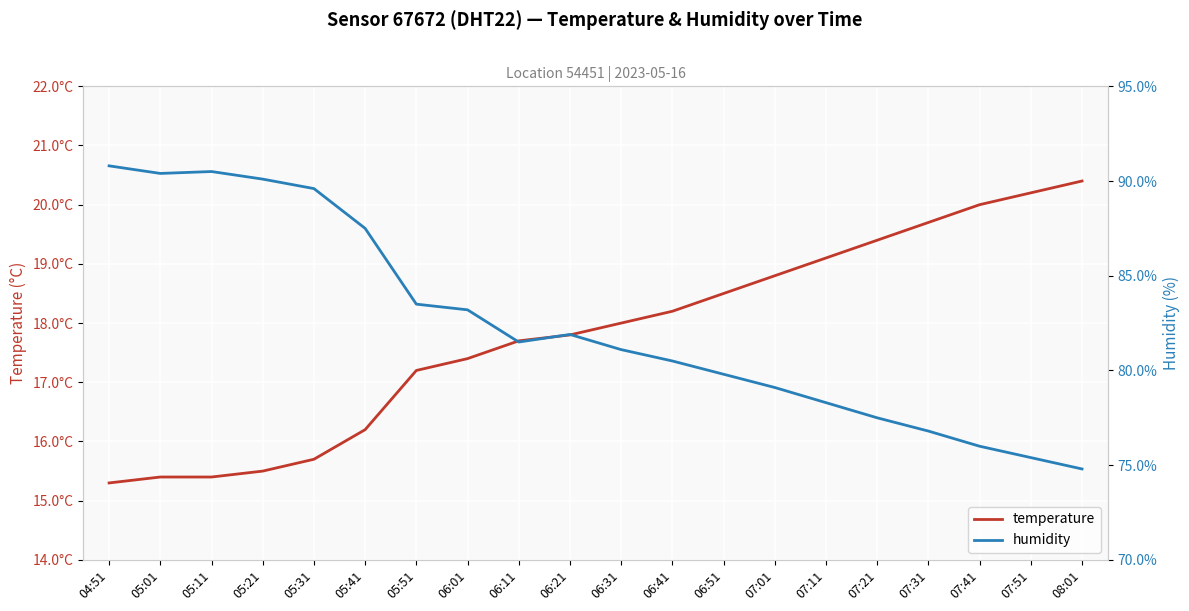

At 05:21, list the series in order from largest to smallest.

humidity, temperature